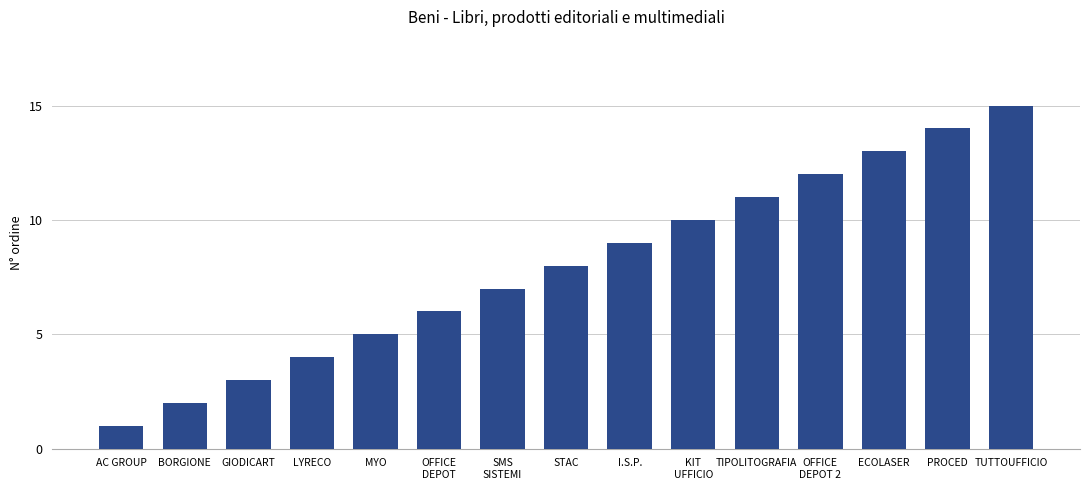

What is the maximum value shown in the chart?

15